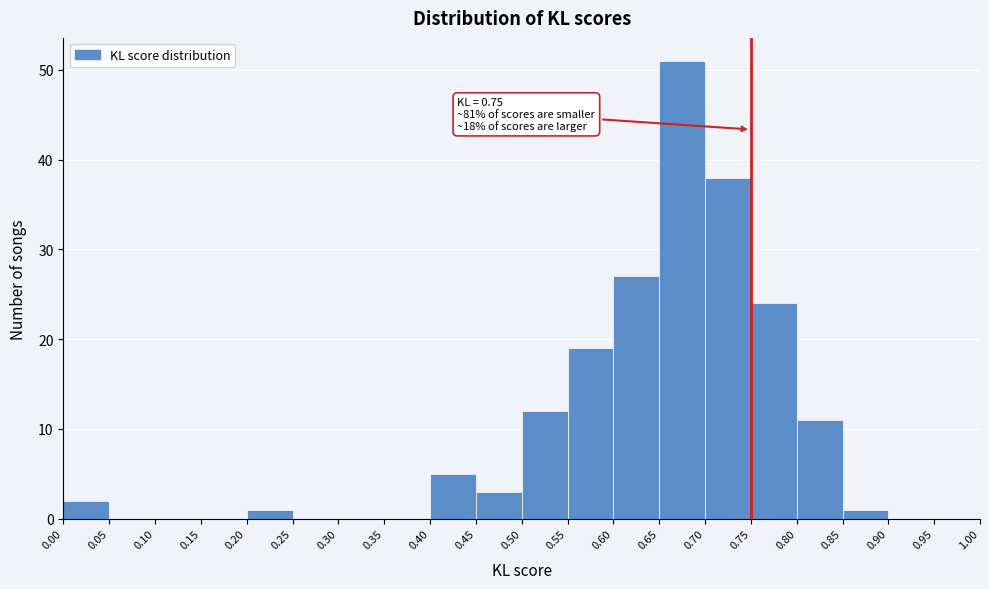

Which range on the x-axis has the tallest bar?

0.65 to 0.70